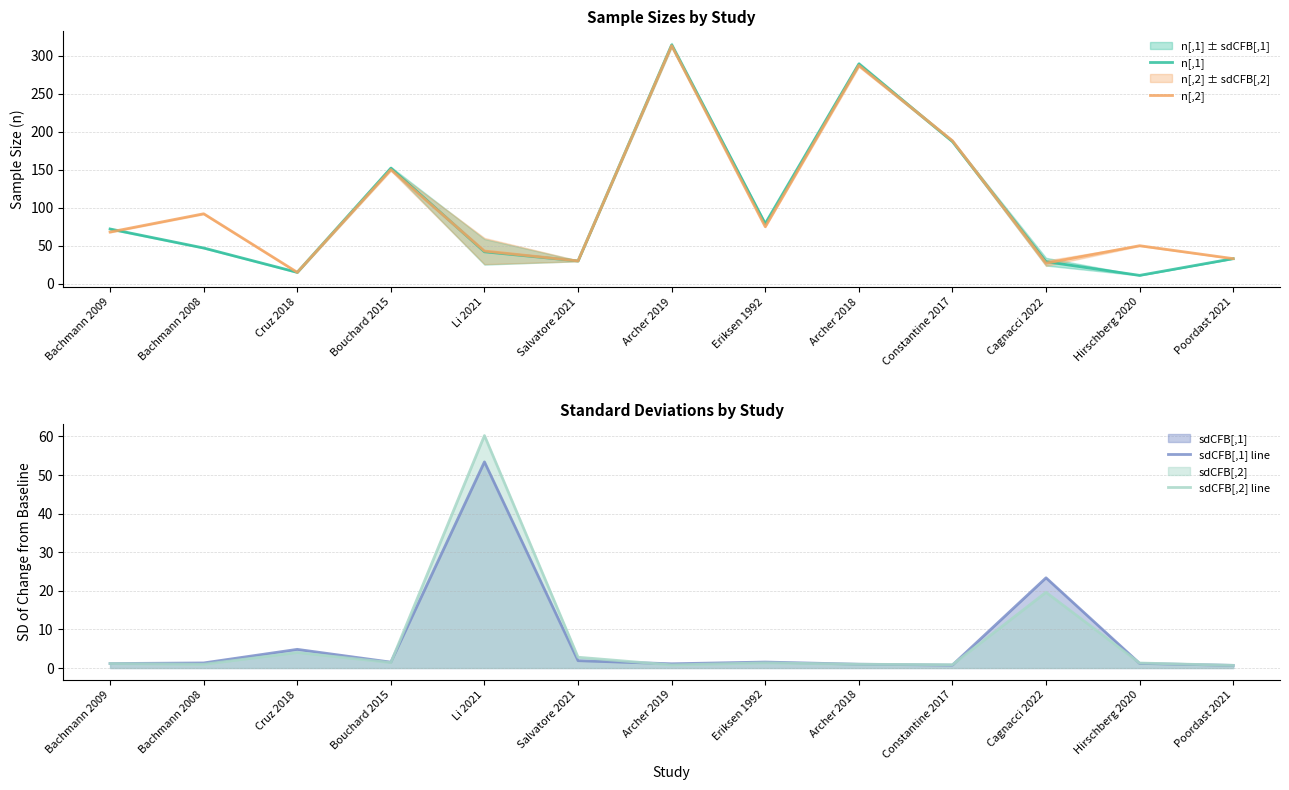

Where is sdCFB[,1] line nearest to the value 27?

Cagnacci 2022